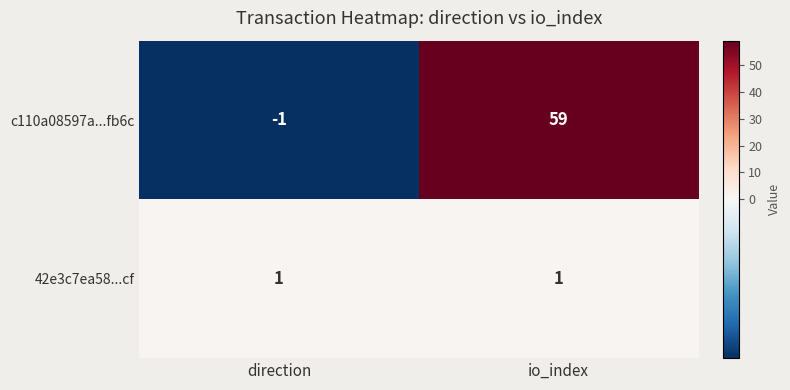

Rank the series by their maximum value, from lowest to highest.

42e3c7ea58...cf, c110a08597a...fb6c